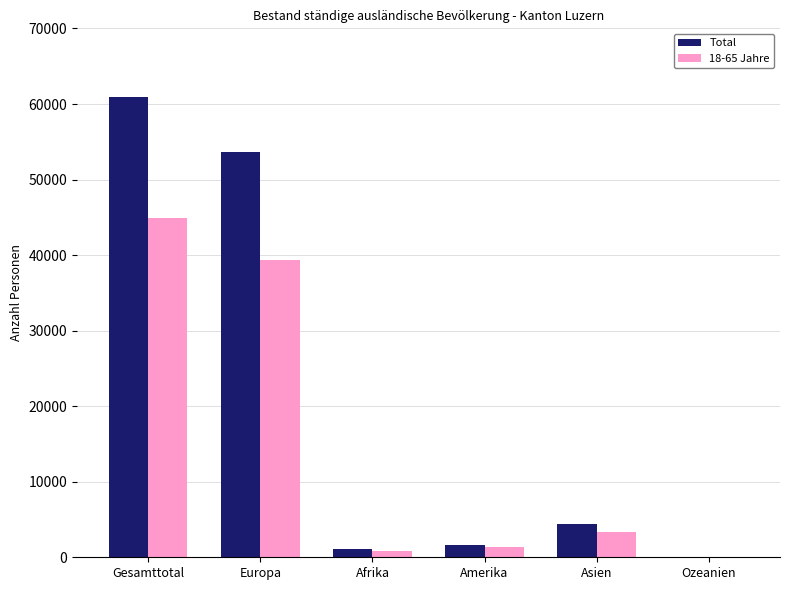

Is it true that 18-65 Jahre equals 3383 at Asien?

True